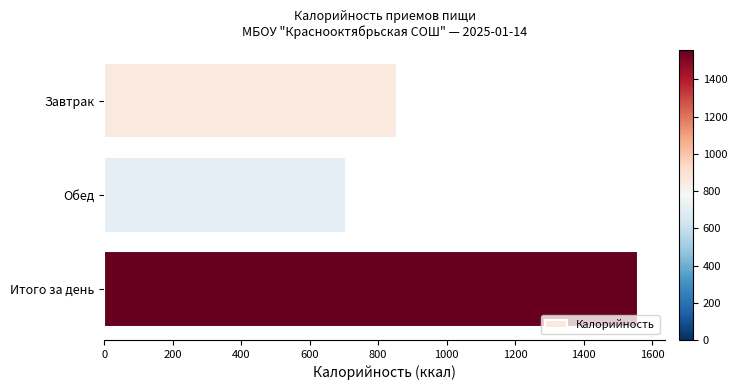

What is the value of the 1st bar from the top?

854